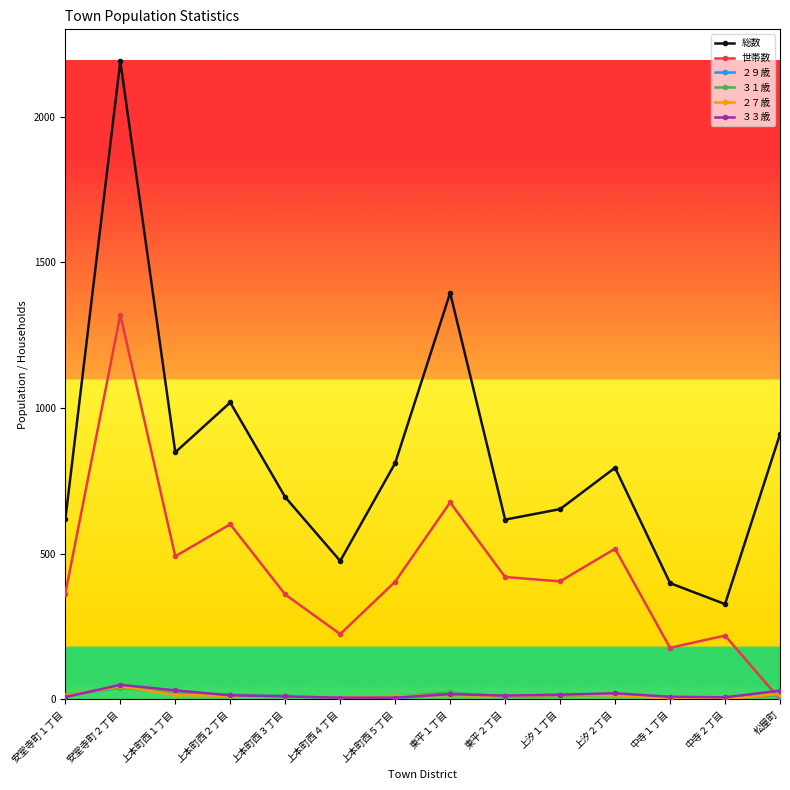

What is the label of the 3rd point from the left?

上本町西１丁目